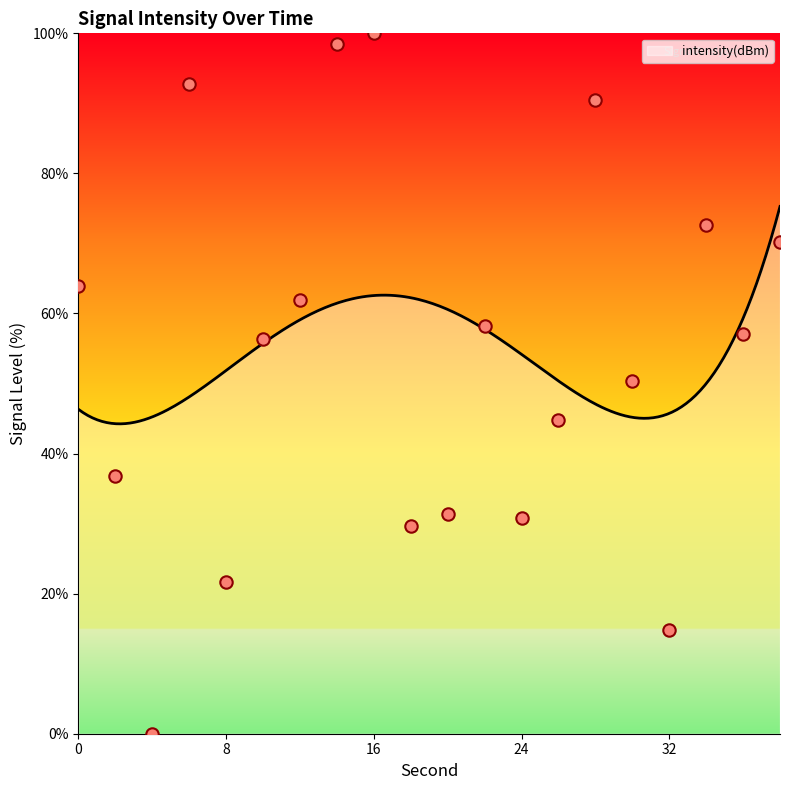

Which has a higher value, 38 or 4?

38